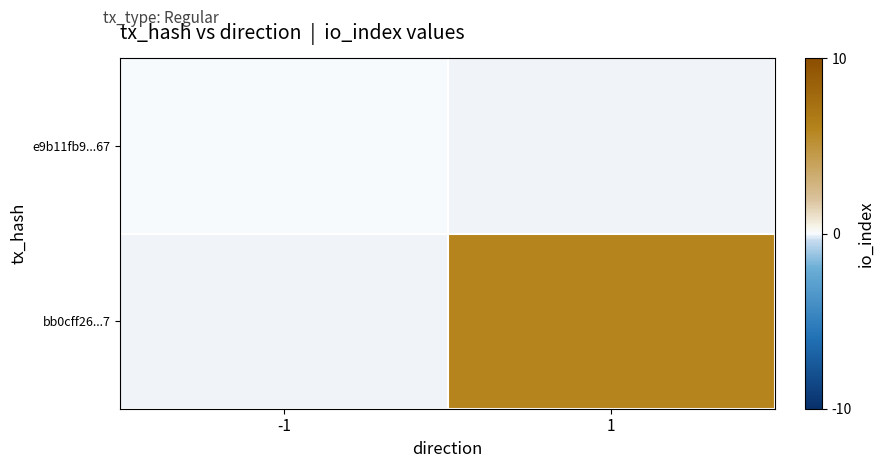

Rank the categories by e9b11fb9...67 value from lowest to highest.

-1, 1